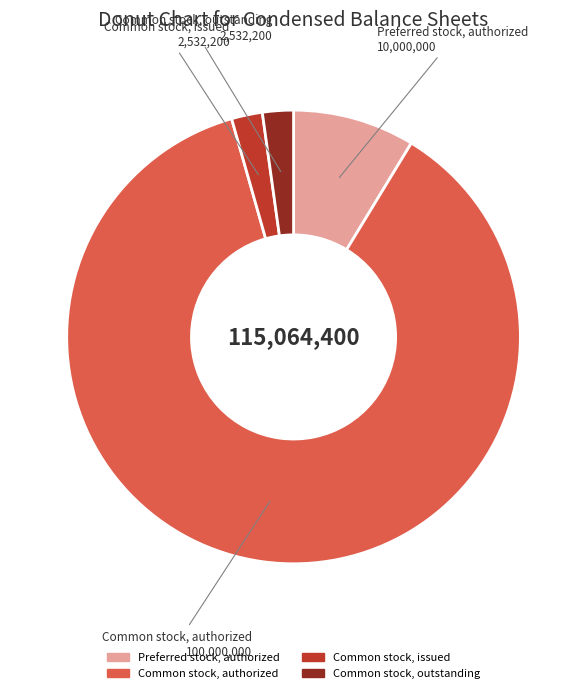

Does Preferred stock, authorized account for over 50% of the chart?

No